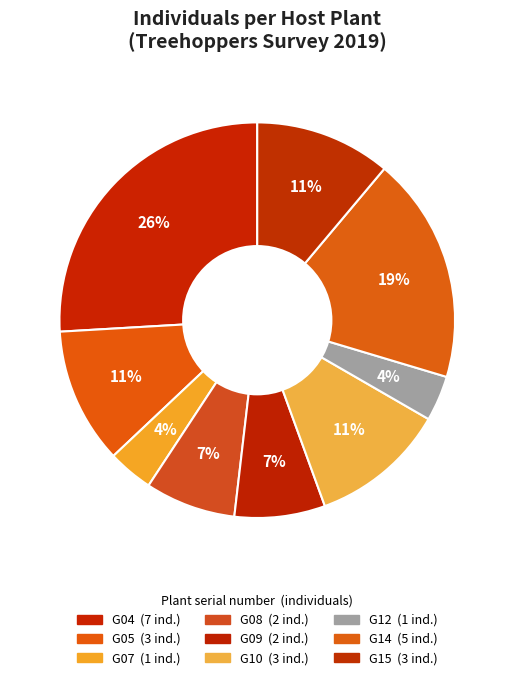

How many slices are in this pie chart?

9